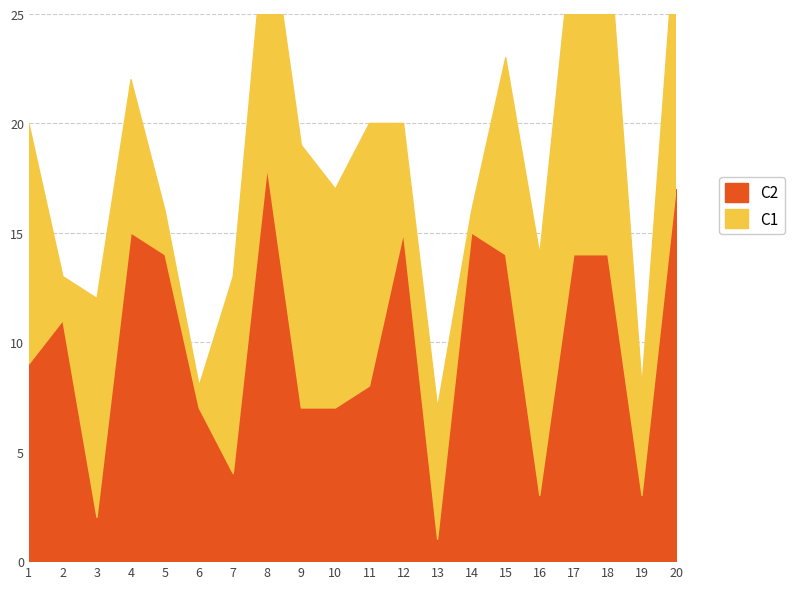

True or false: the data shows 3 at 16.

True